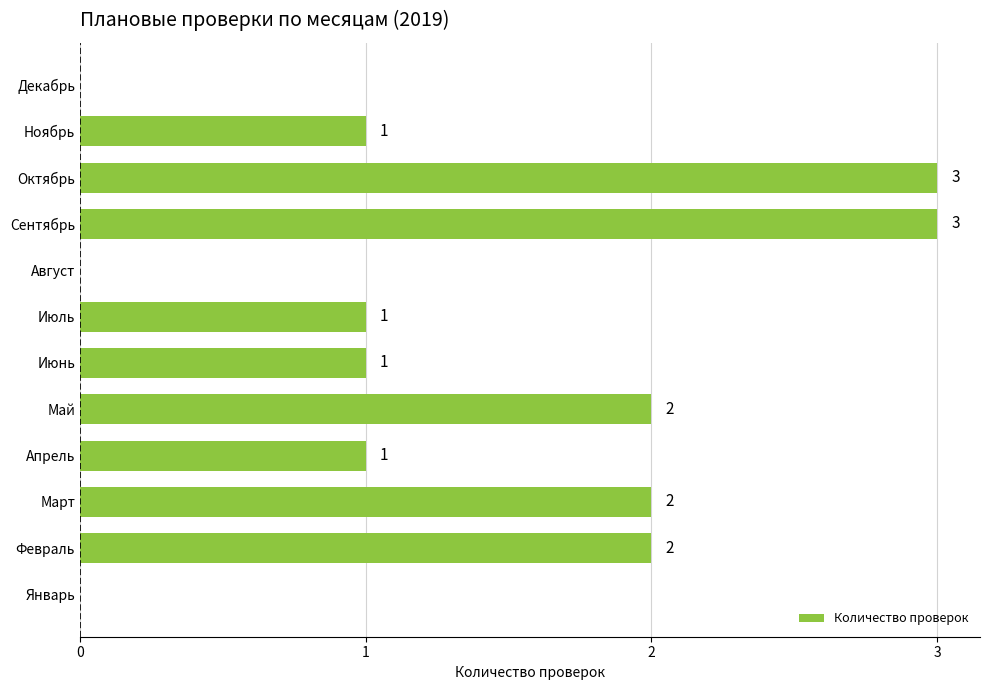

Approximately how many times larger is the value at Март compared to Февраль?

1.0